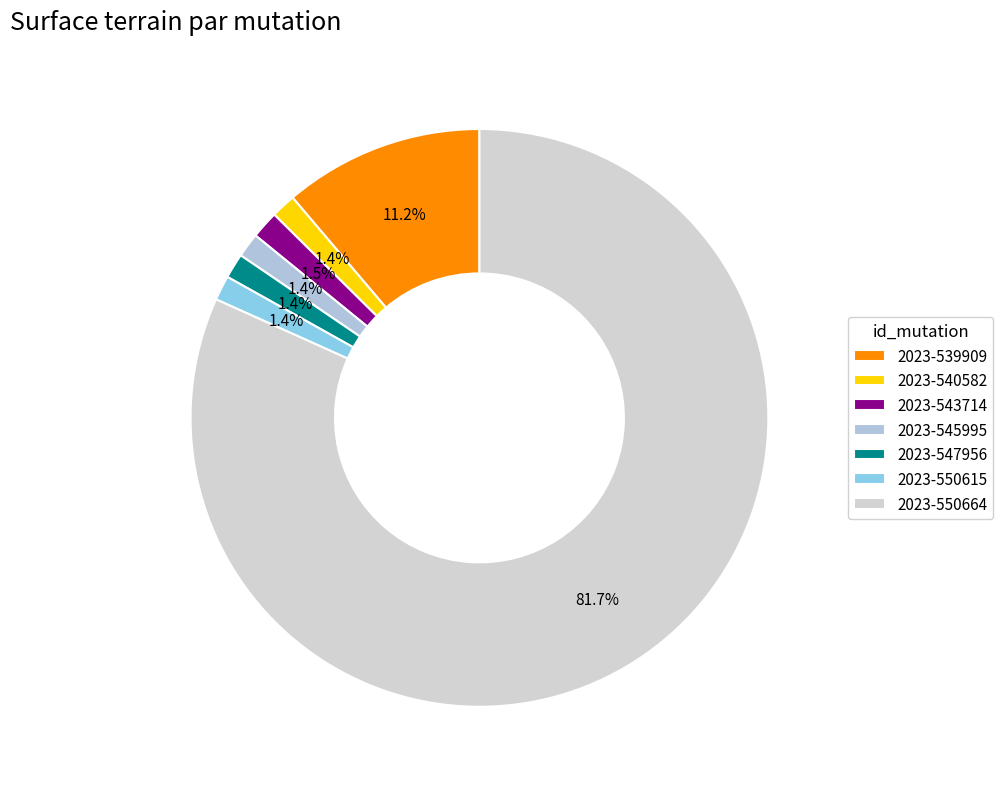

Is it true that 2023-545995 is 1% of the pie?

True